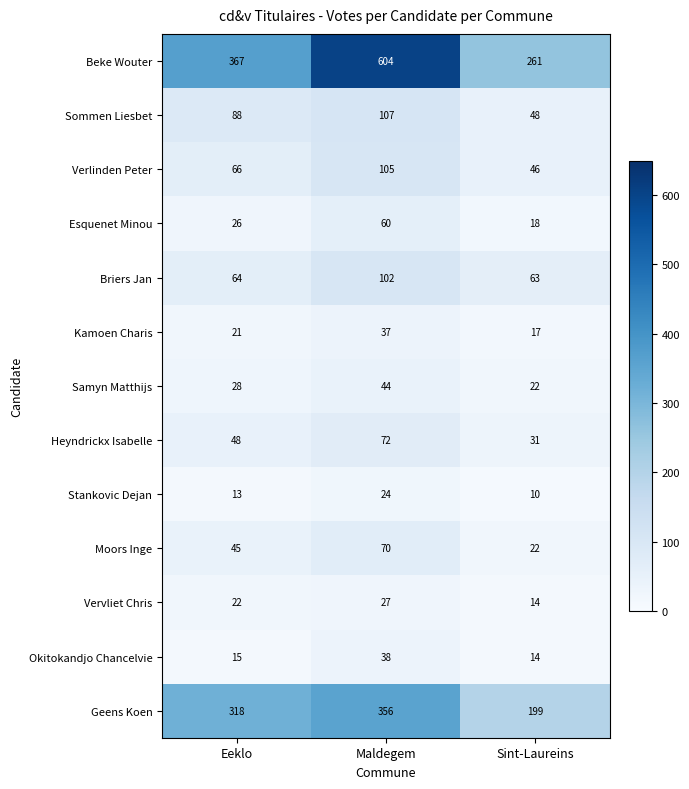

What is the total value across all series at Eeklo?

1121